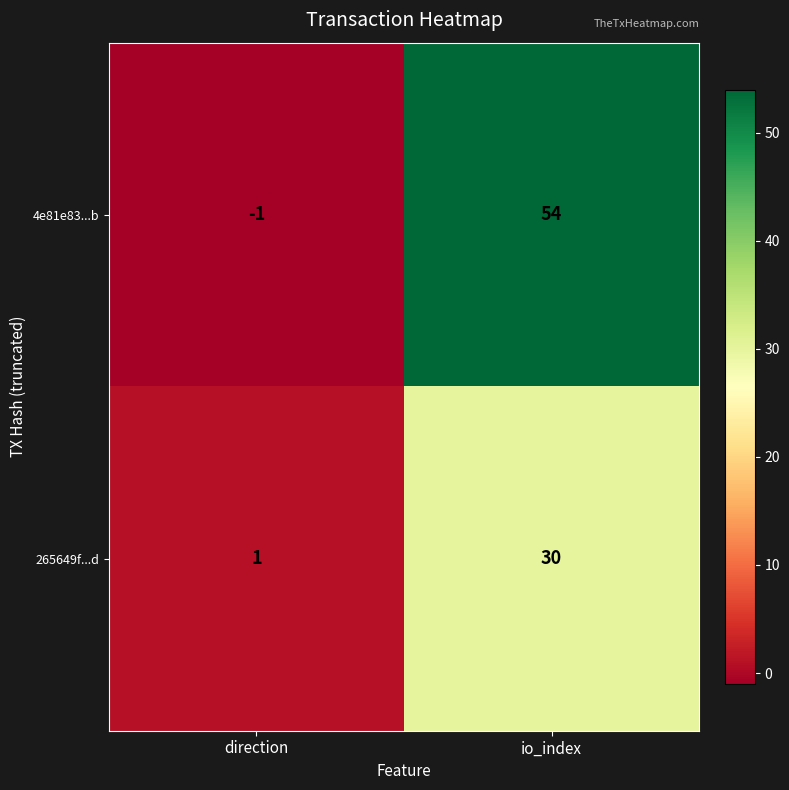

What is the total value across all series at io_index?

84